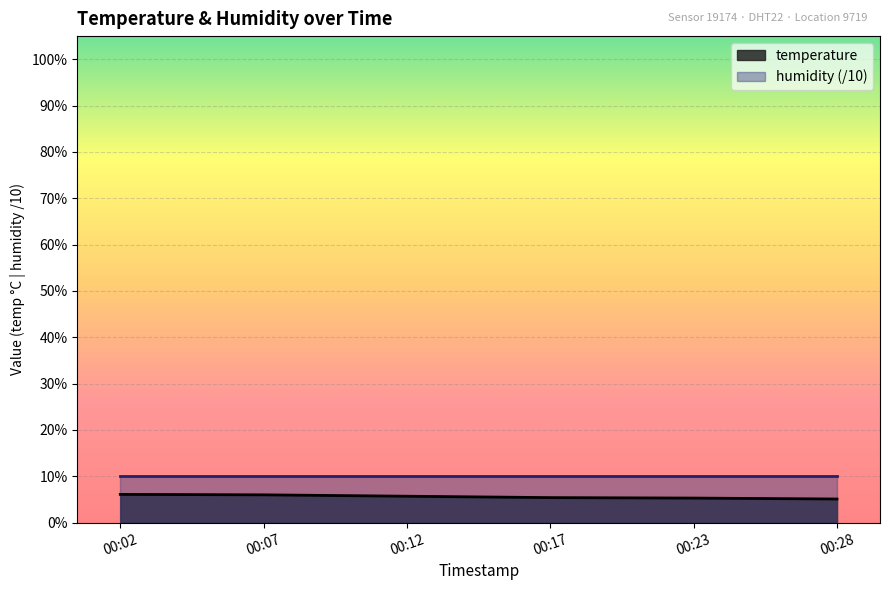

The temperature series shows 5.7 at 00:12. True or false?

True